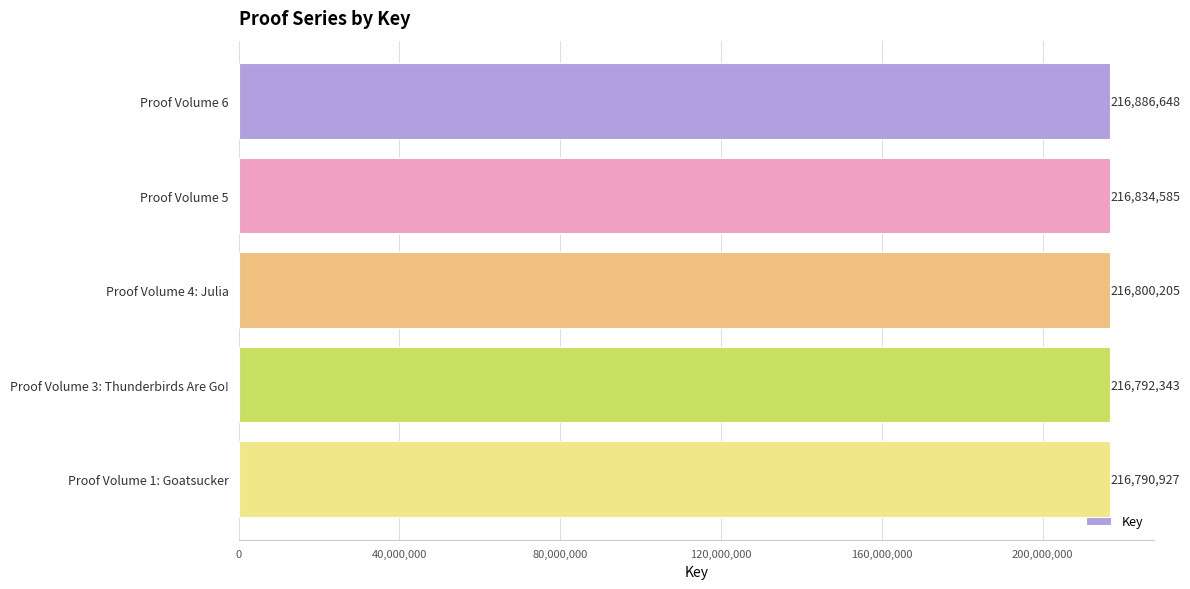

Where is the data nearest to the value 216838787?

Proof Volume 5